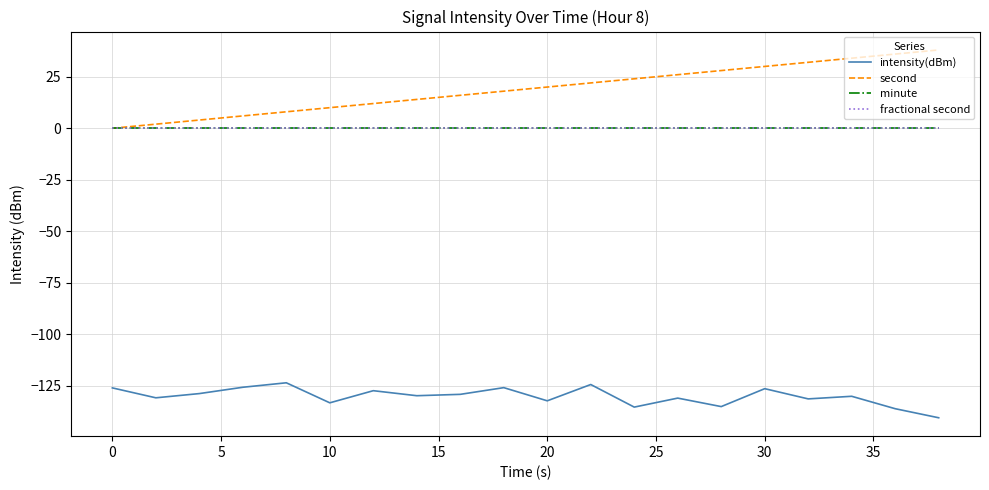

Does the chart display data point markers on the line(s)?

No